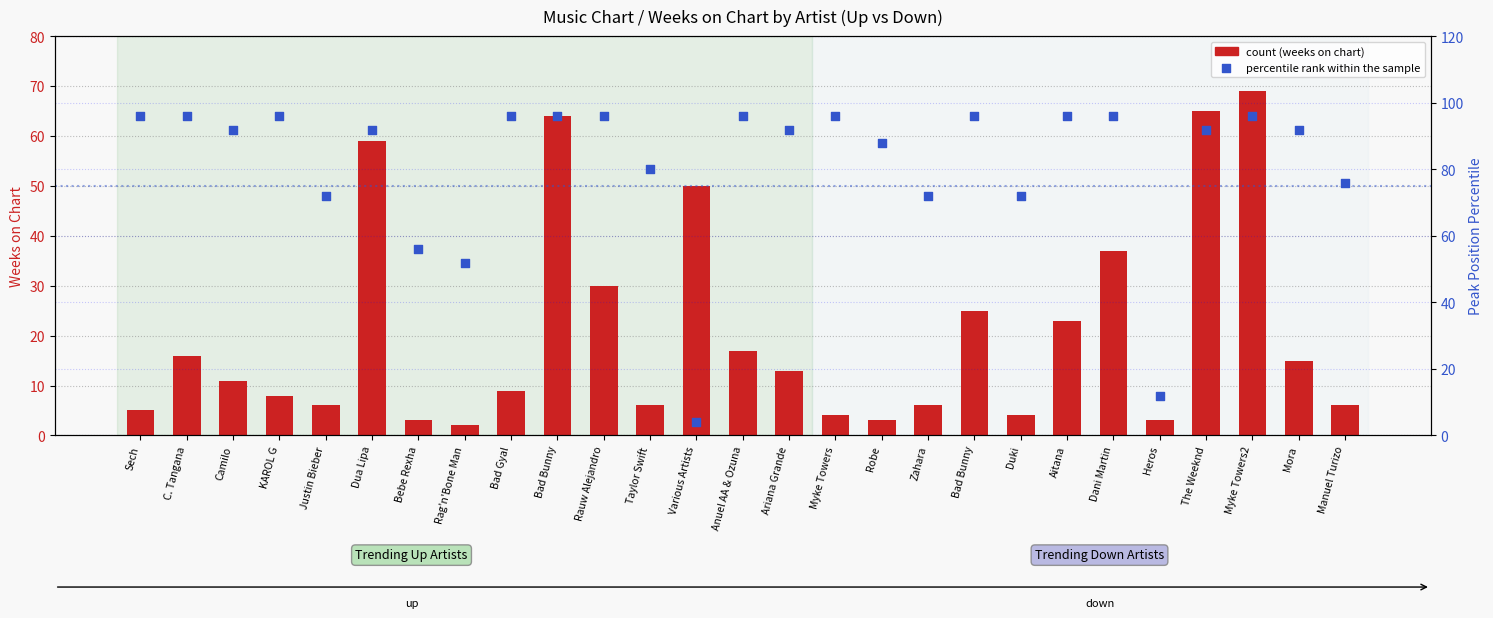

What is the total value across all series at Various Artists?

54.0